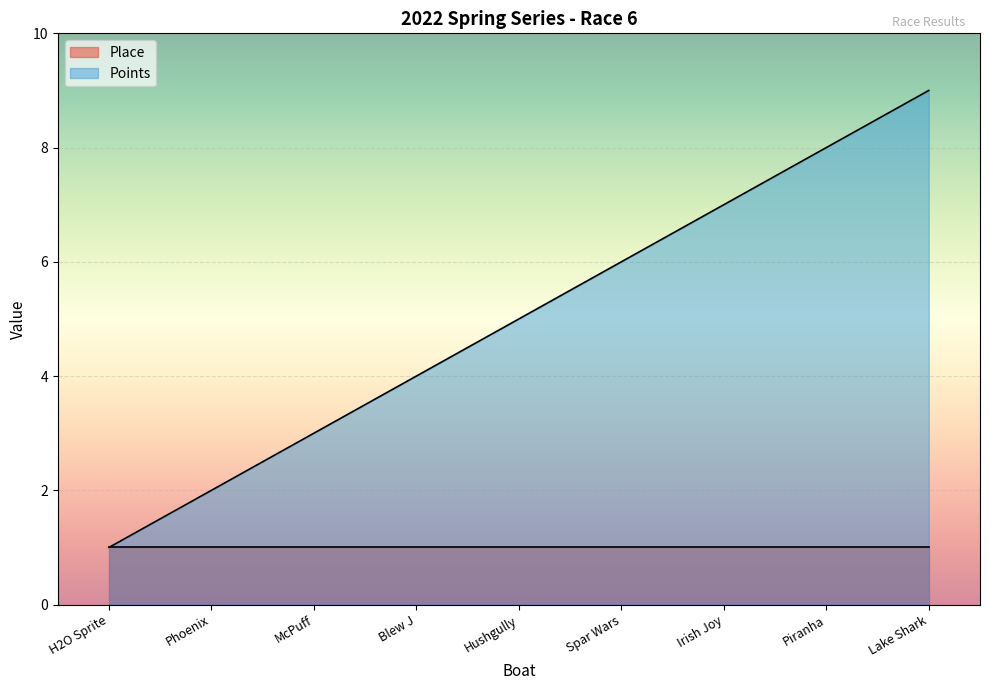

List the labels in order of value, largest first.

Lake Shark, Piranha, Irish Joy, Spar Wars, Hushgully, Blew J, McPuff, Phoenix, H2O Sprite